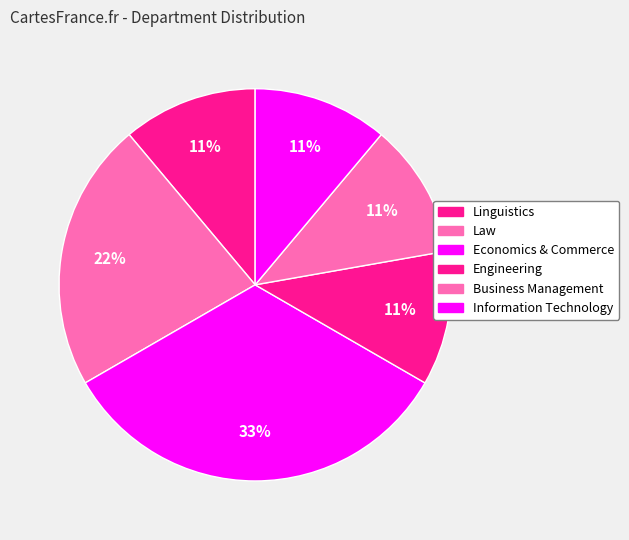

Count the number of slices in the pie.

6